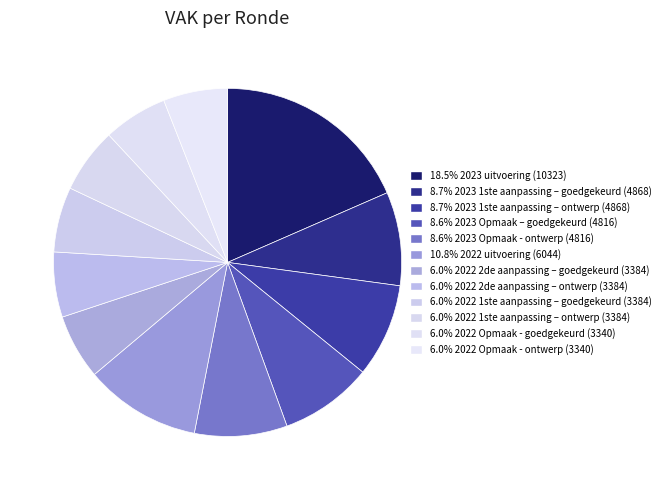

What is the largest slice in the pie chart?

2023 uitvoering